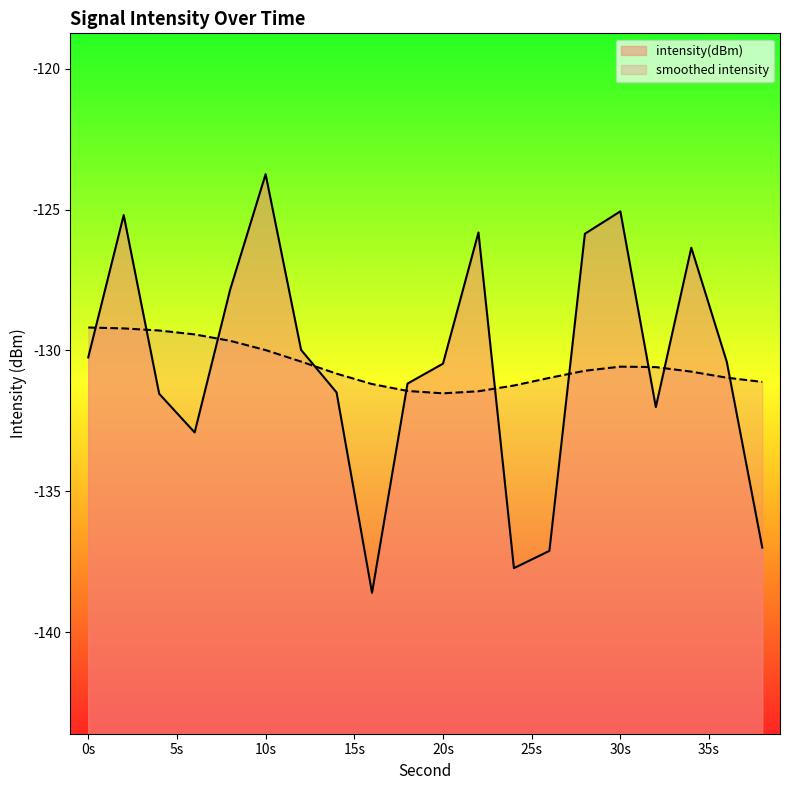

What is the difference between the second highest and minimum values?

13.5